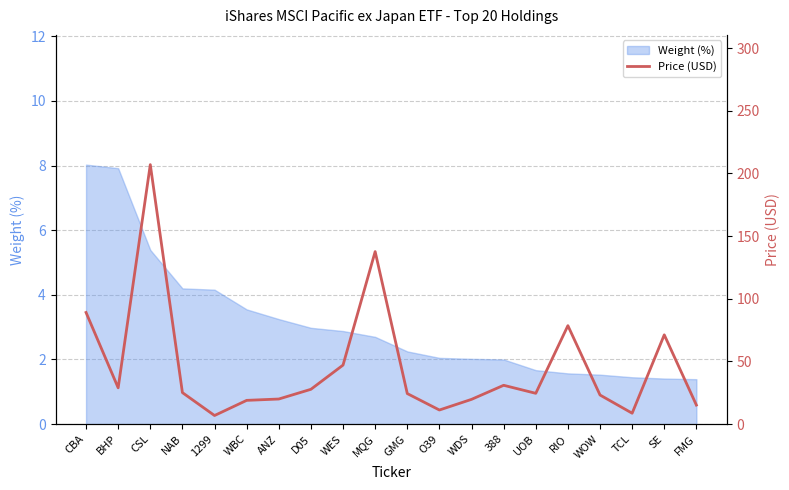

Which has a higher value, FMG or WDS?

WDS